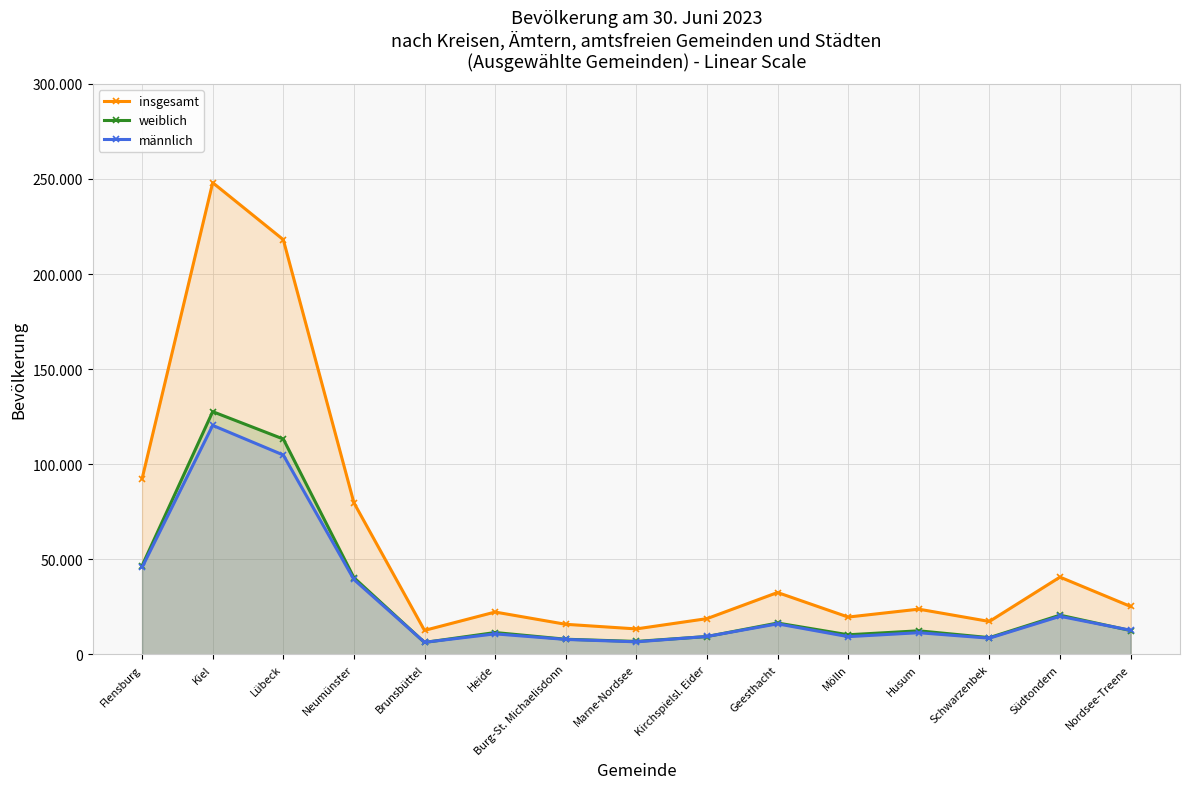

Rank the categories by männlich value from lowest to highest.

Brunsbüttel, Marne-Nordsee, Burg-St. Michaelisdonn, Schwarzenbek, Mölln, Kirchspielsl. Eider, Heide, Husum, Nordsee-Treene, Geesthacht, Südtondern, Neumünster, Flensburg, Lübeck, Kiel